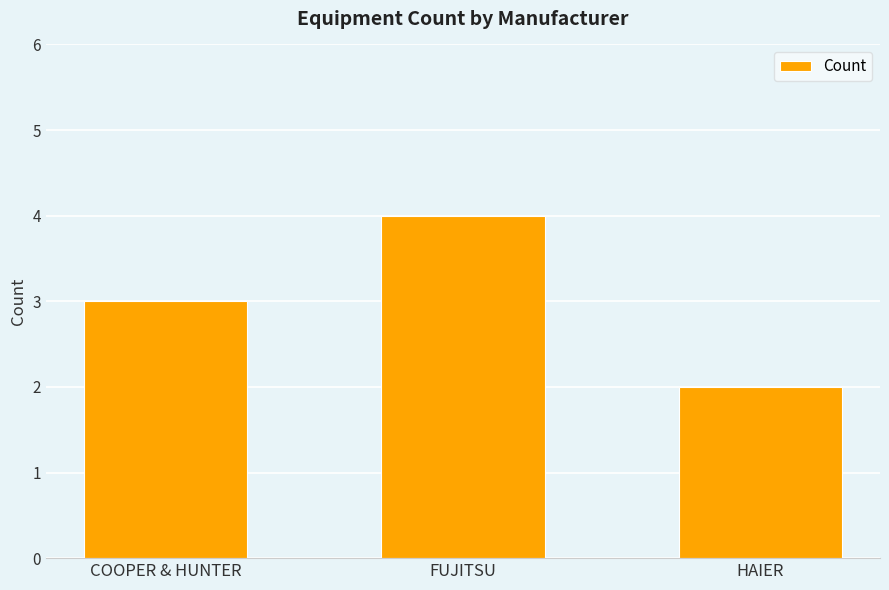

How many values are below 3?

1